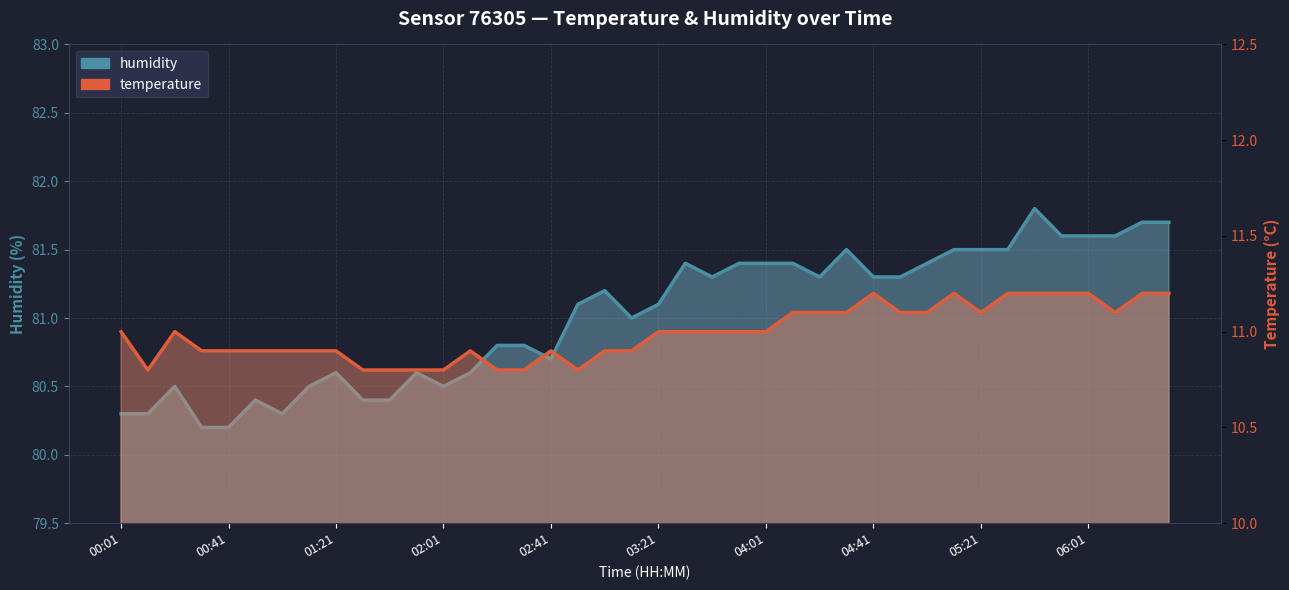

At 22, list the series in order from largest to smallest.

humidity, temperature